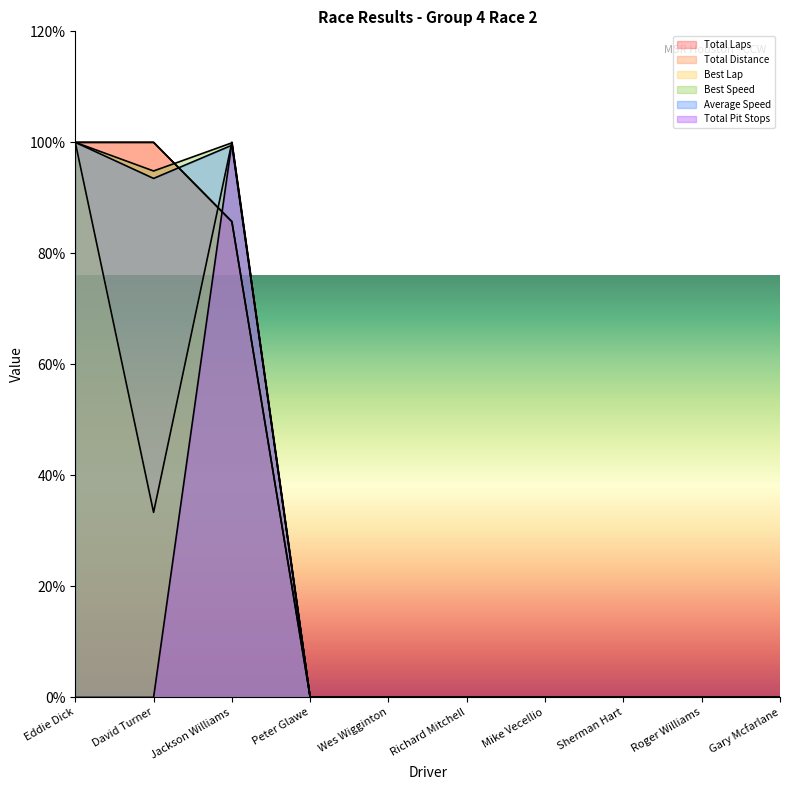

At which label does Best Speed reach its minimum?

Peter Glawe